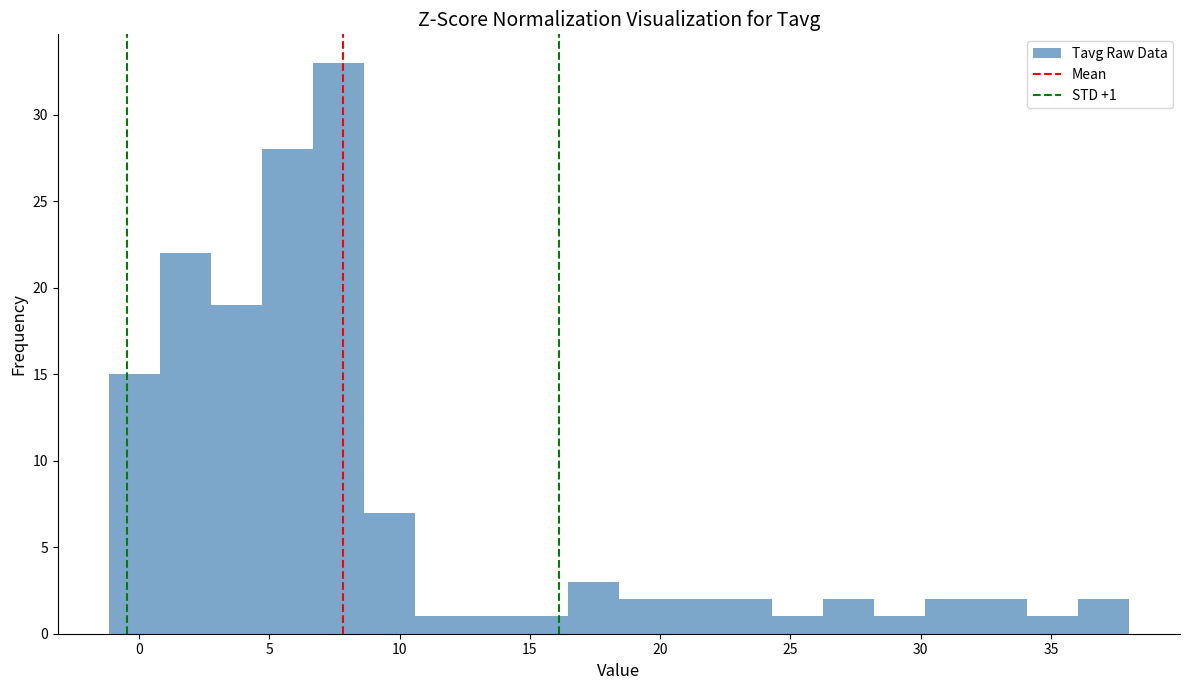

Read against the x-axis, roughly where is the centre of the tallest bar?

7.5